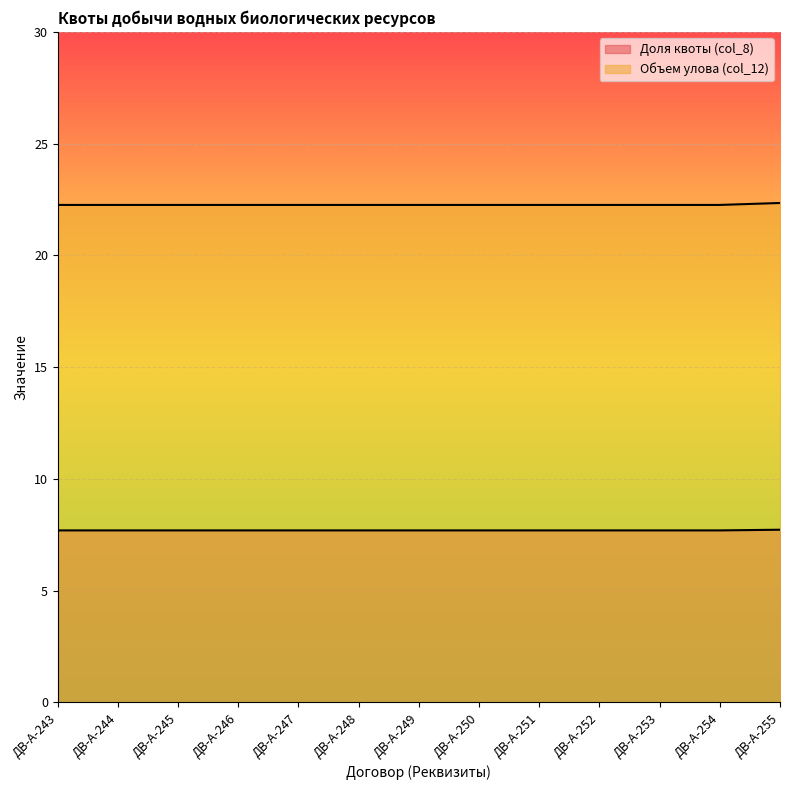

What is the difference between the maximum and minimum values in the Объем улова (col_12) series?

0.1